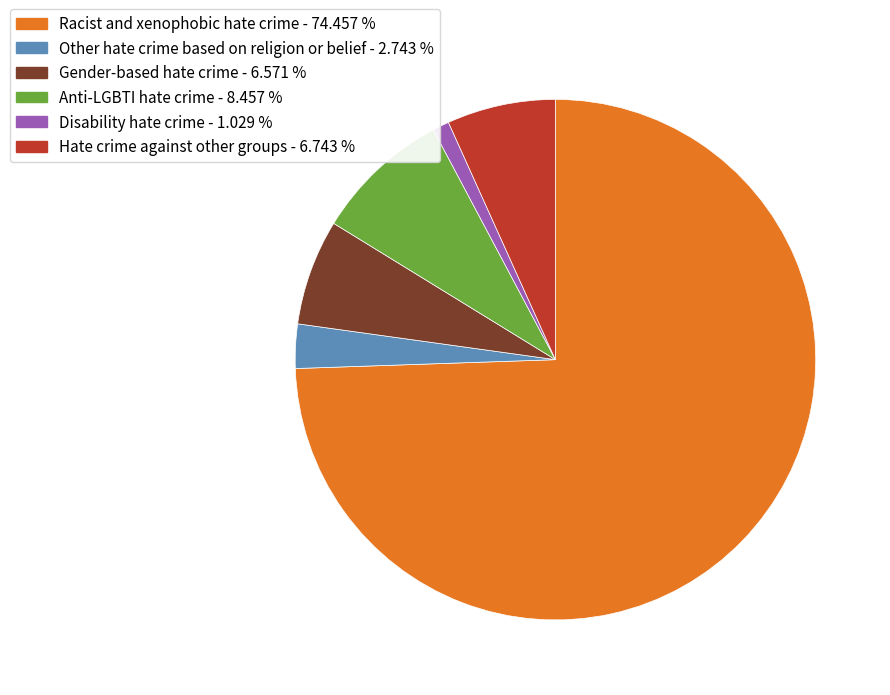

How many slices are in this pie chart?

6